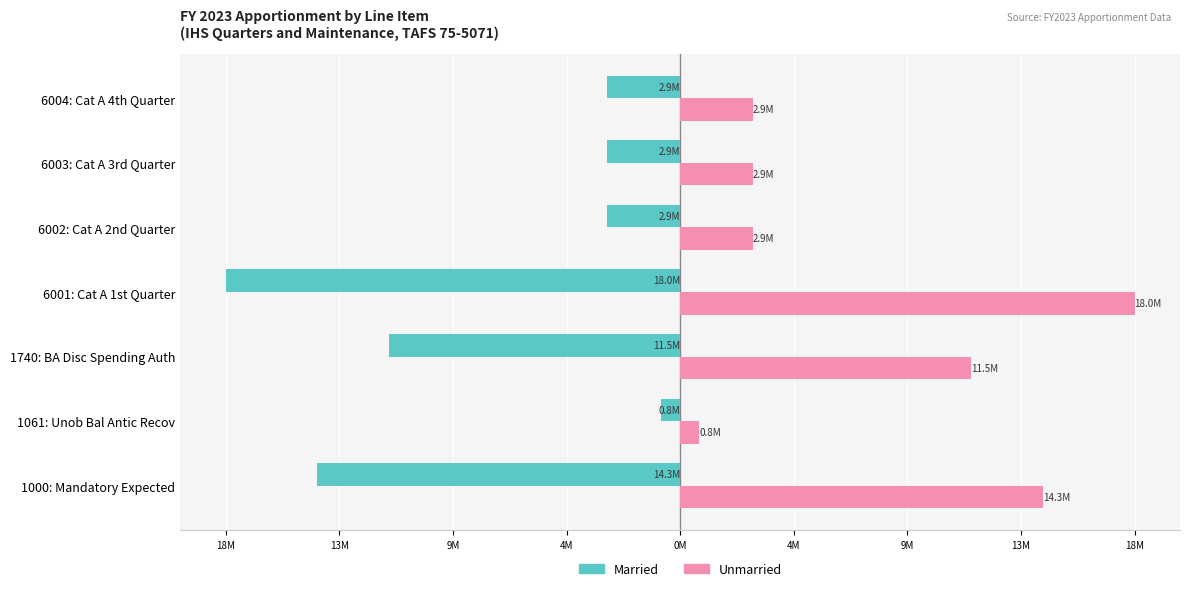

What are all the series names shown in the legend?

Married, Unmarried